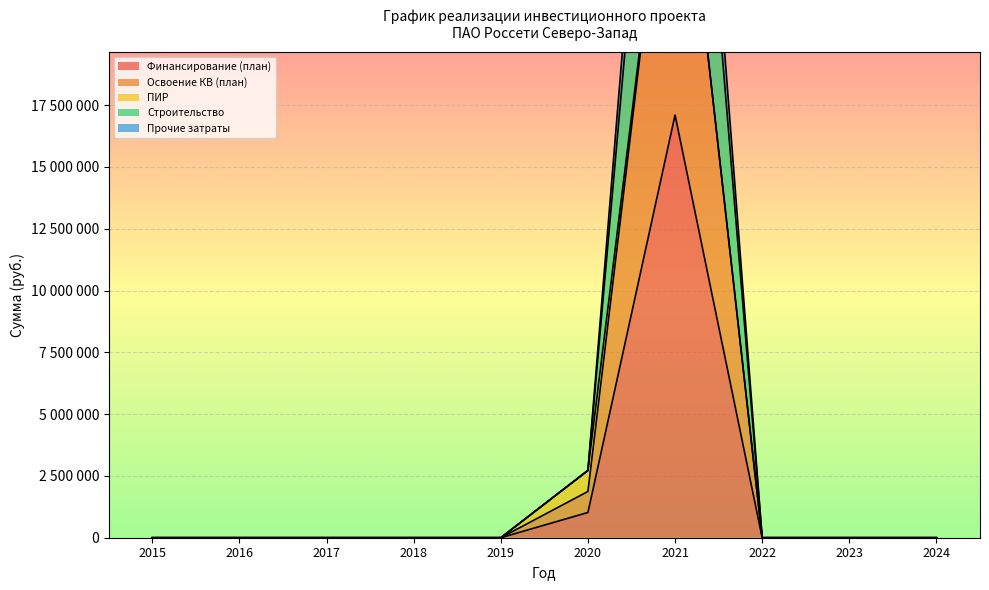

True or false: Прочие затраты and Освоение КВ (план) intersect in this chart.

False